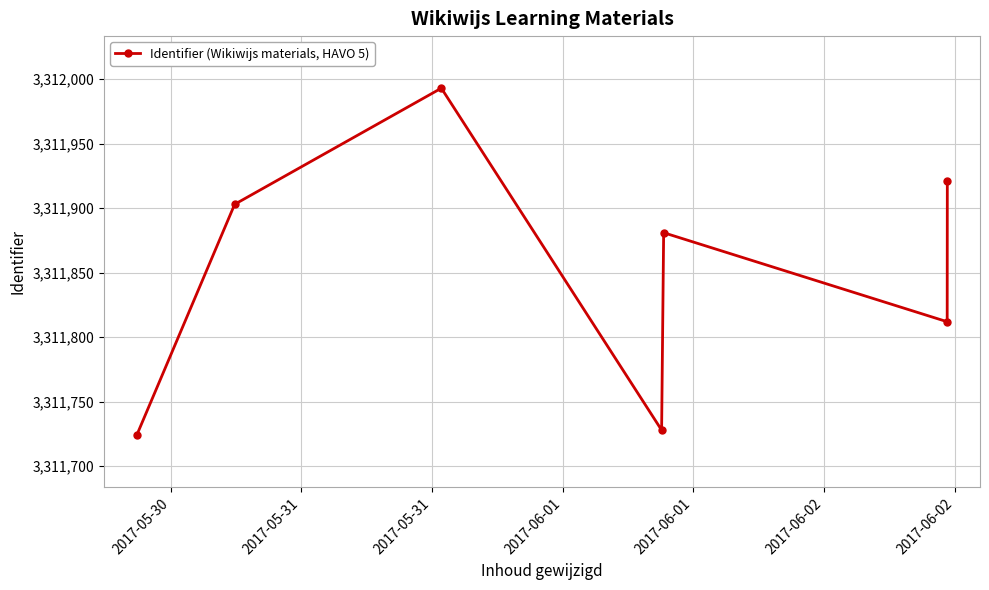

How many interior local peaks (higher than both neighbors) does the data have?

2